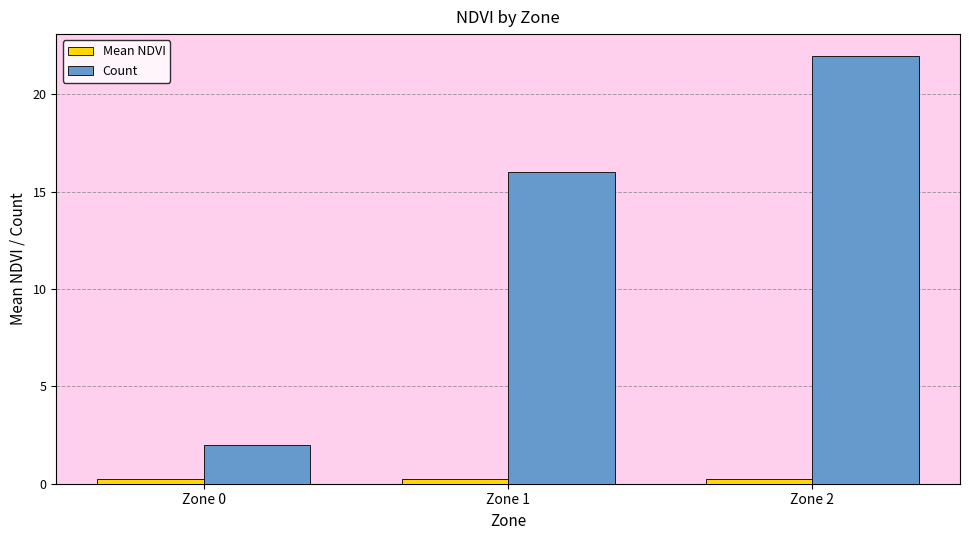

True or false: Mean NDVI has a value of 0.2 at Zone 0.

True